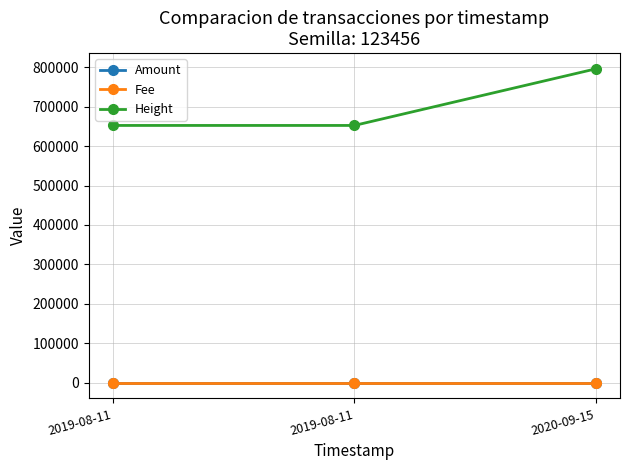

What is the lowest value of the Height series?

652411.0